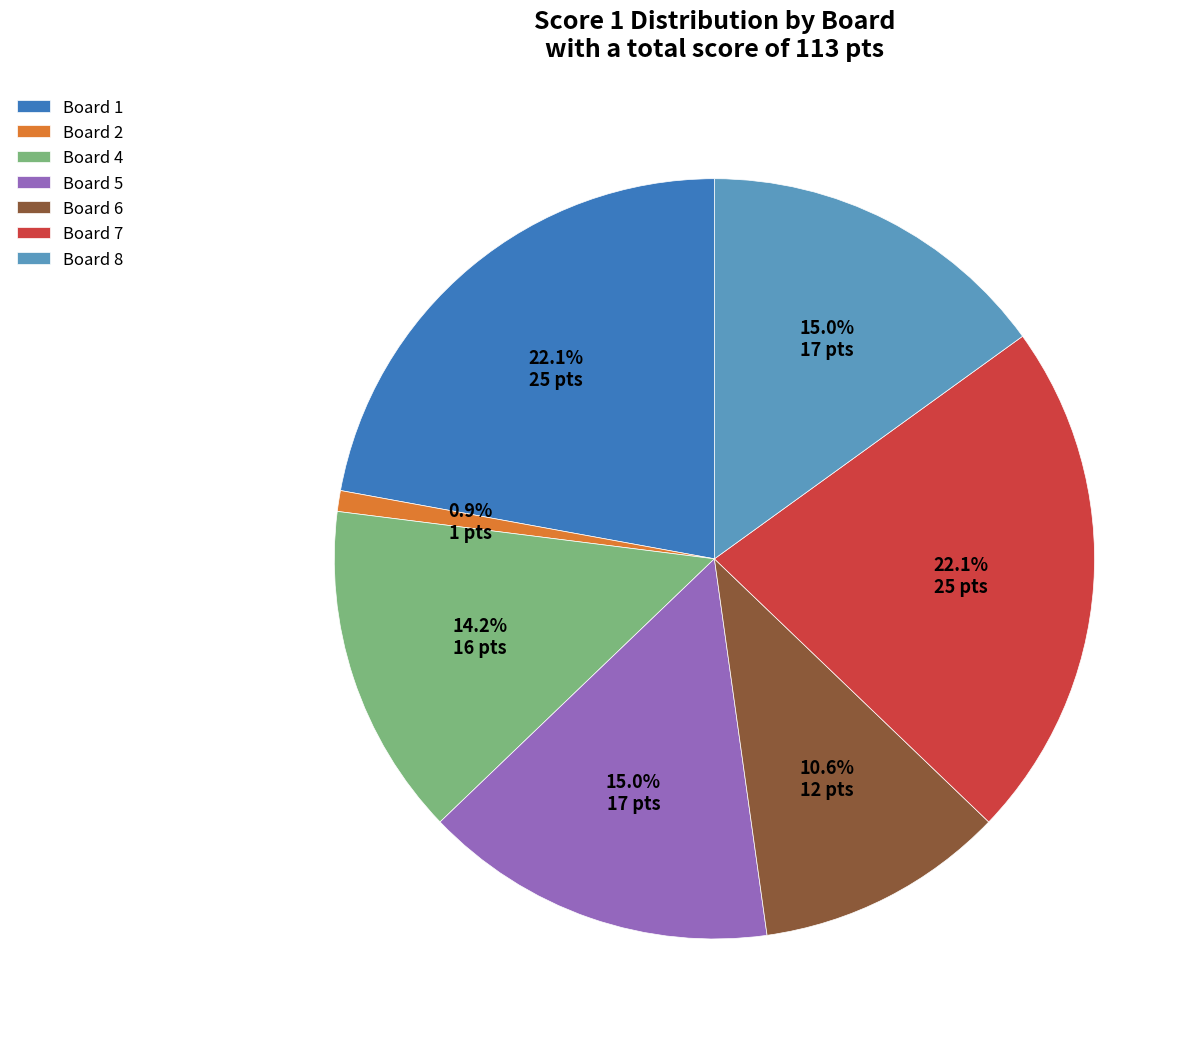

What is the ratio of the value at Board 5 to the value at Board 4?

1.1